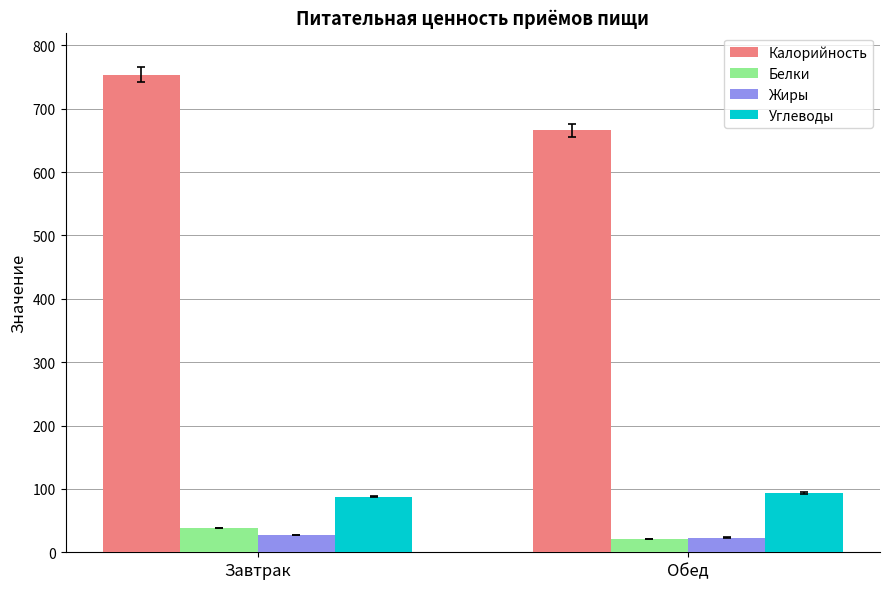

The Белки series shows 21.0 at Обед. True or false?

True